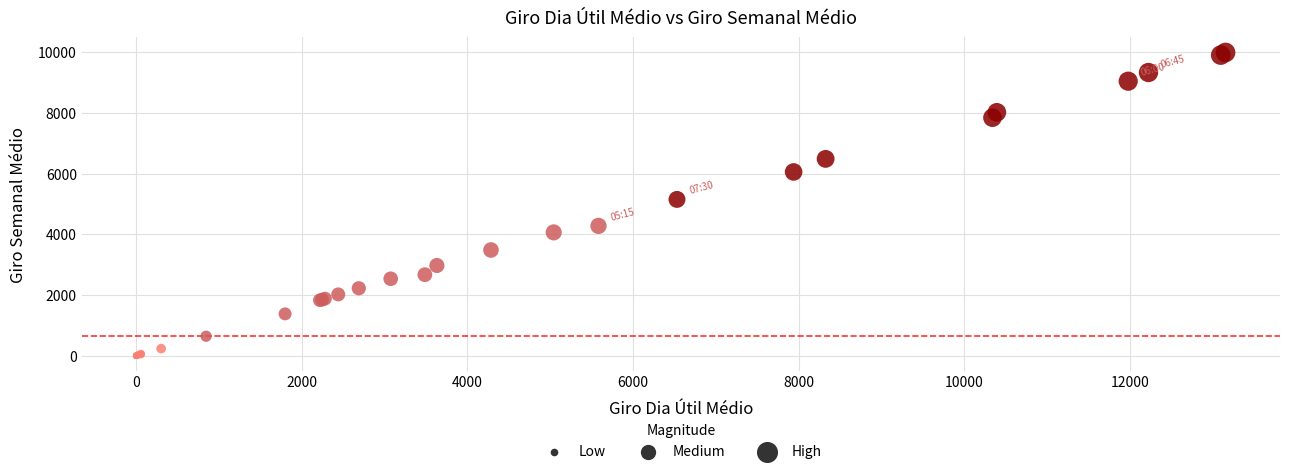

What Y value in the scatter plot is closest to 4994?

5149.6